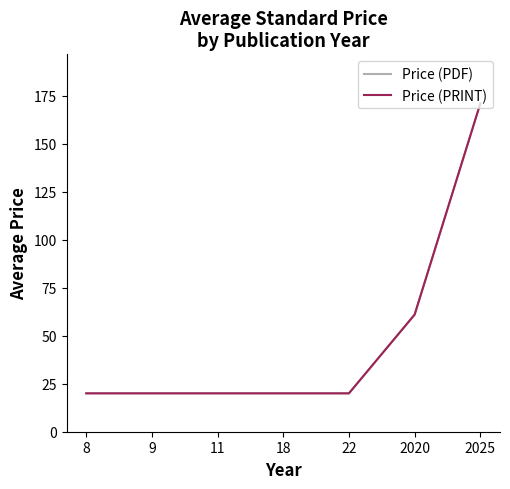

Is this an area chart (filled region under the line)?

No